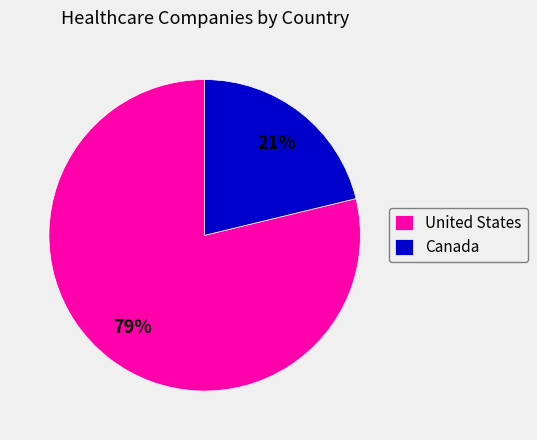

To the nearest percent, what is the average slice percentage?

50%